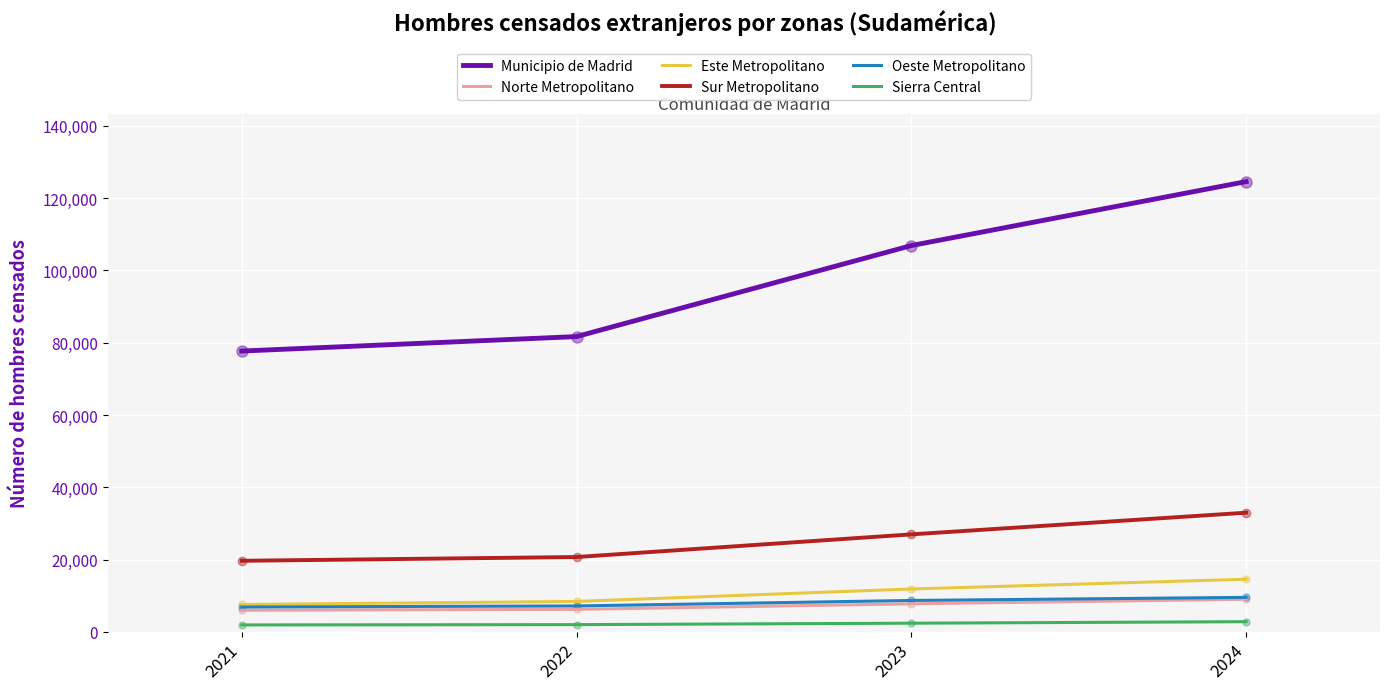

What are all the series names shown in the legend?

Municipio de Madrid, Norte Metropolitano, Este Metropolitano, Sur Metropolitano, Oeste Metropolitano, Sierra Central